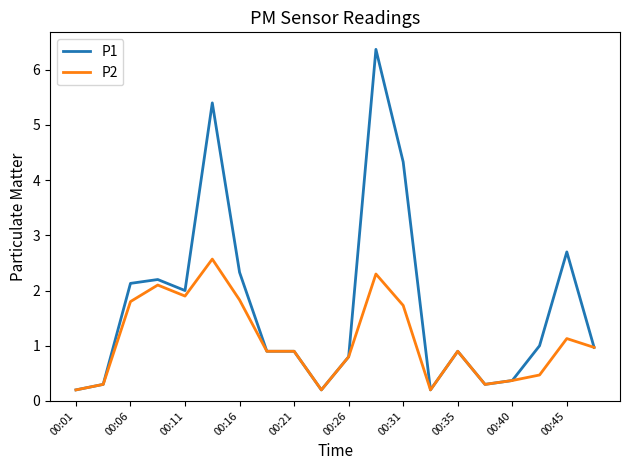

How many categories are shown in the chart?

20